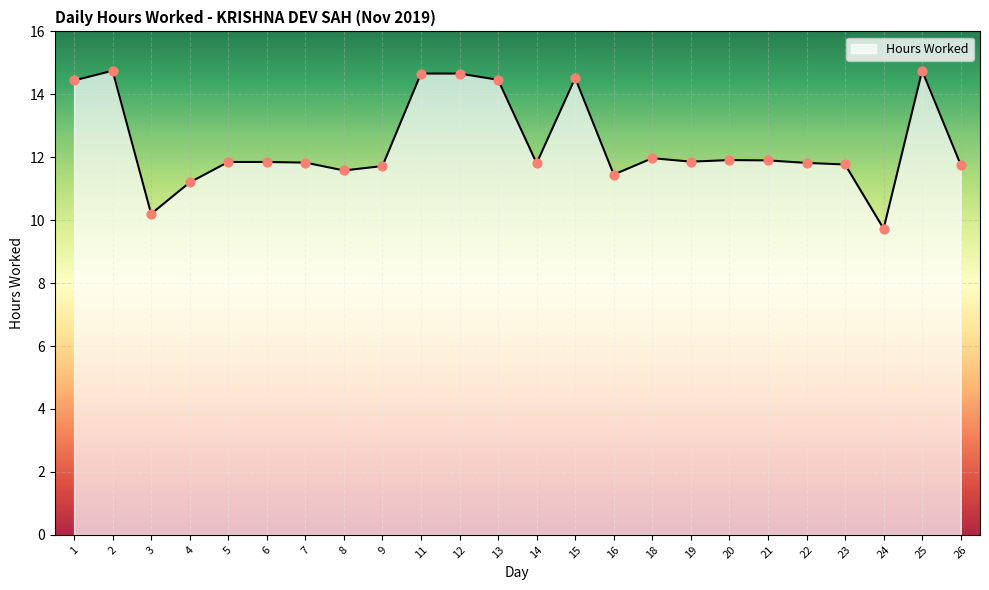

What is the ratio of the value at 12 to the value at 16?

1.3